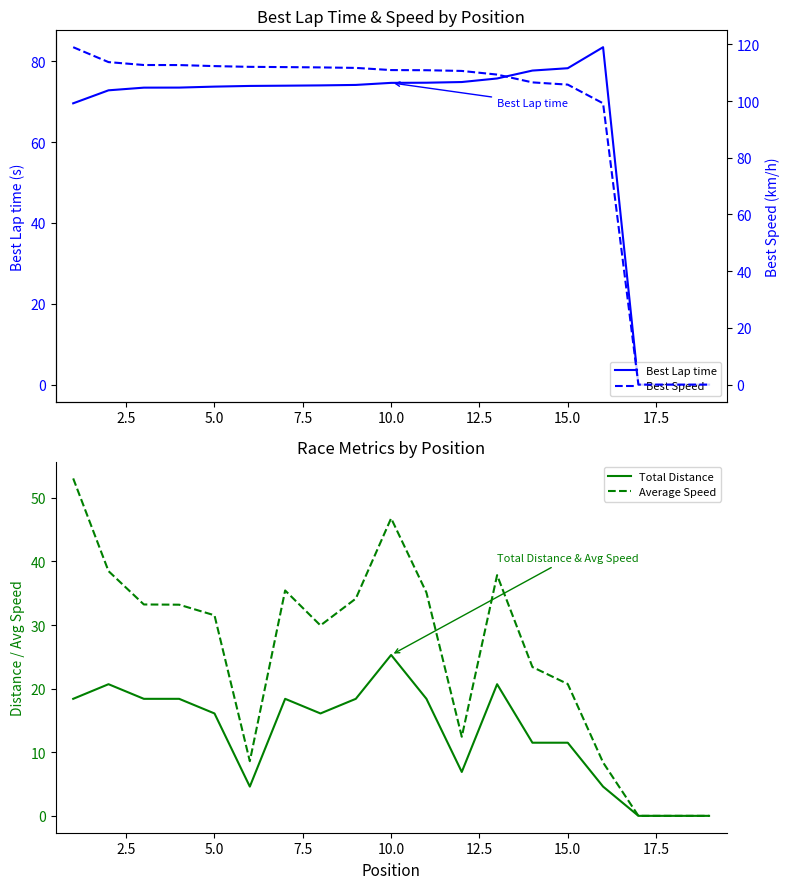

At which label does Total Distance reach its peak?

10.0